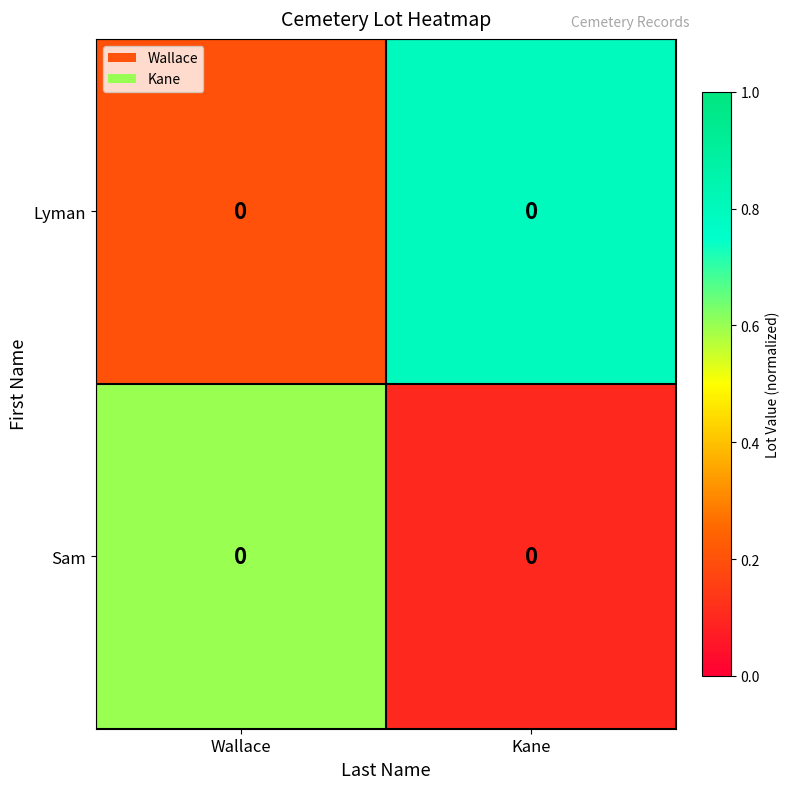

What is the total value across all series at Wallace?

0.8